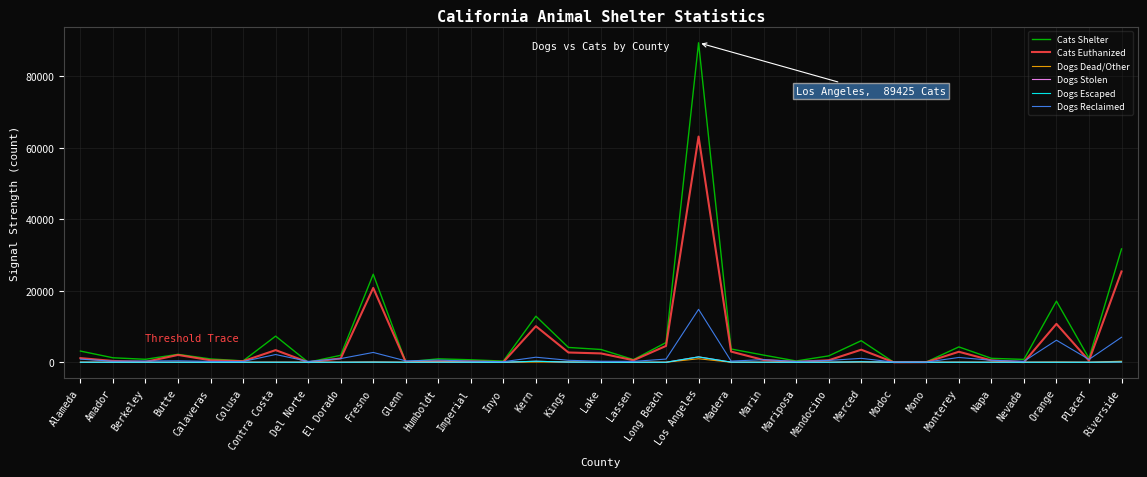

What is the highest value of the Cats Euthanized series?

63164